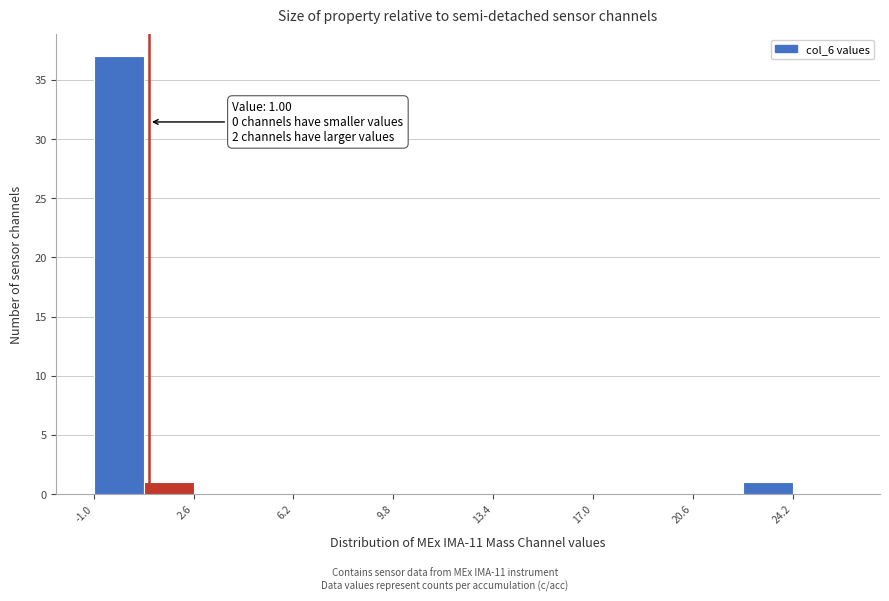

Around what value on the x-axis is the tallest bar? Give the approximate position of its centre, as read against the axis.

0.0